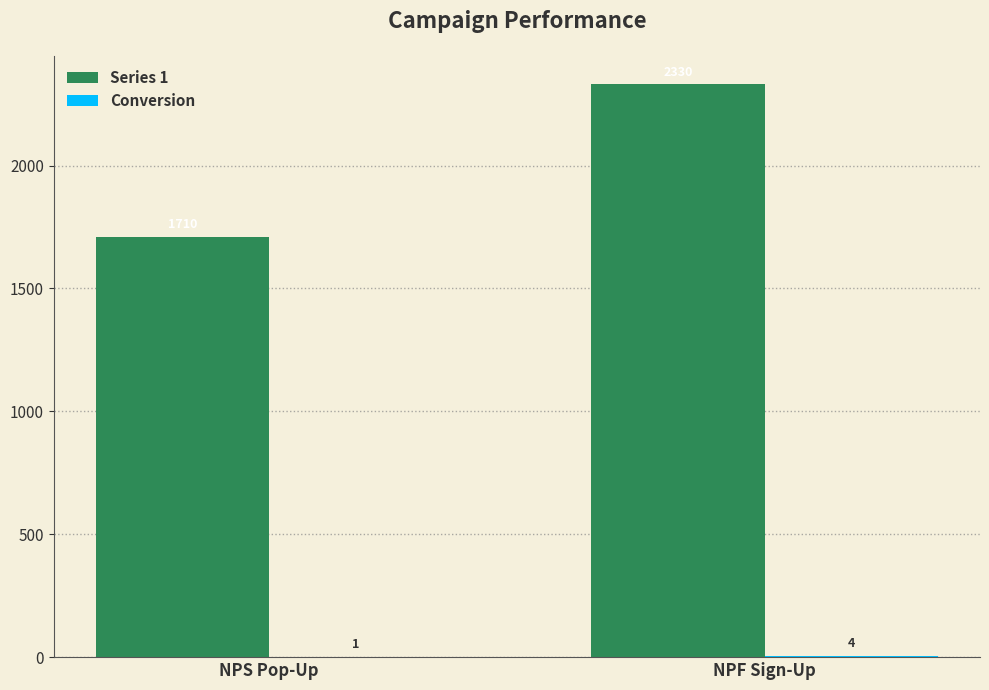

Does the chart contain stacked bars?

No